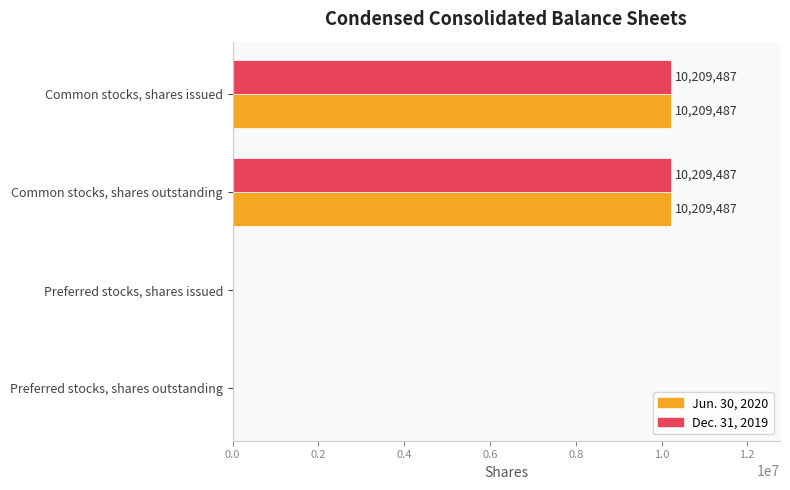

What is the greatest value displayed?

10209487